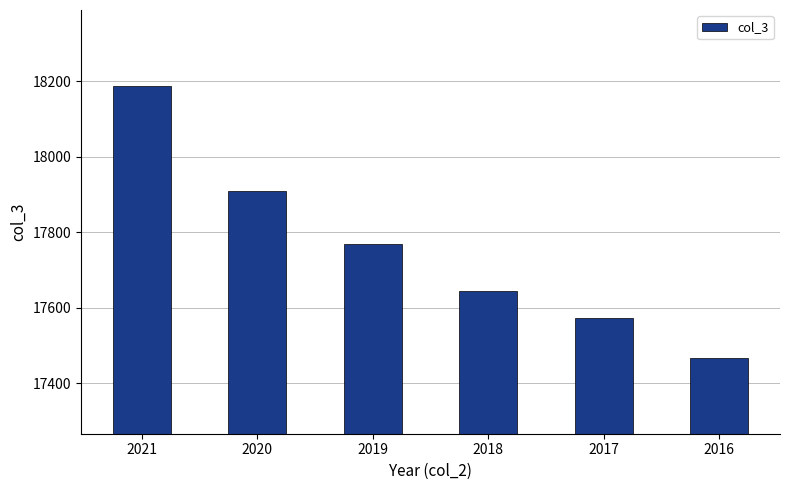

Count the values in the range 17572 to 17908.

4